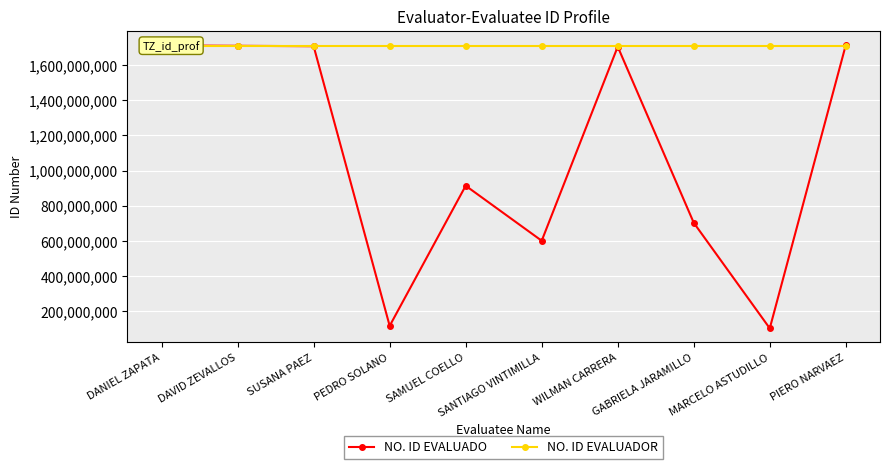

Between which two adjacent categories do NO. ID EVALUADO and NO. ID EVALUADOR first intersect?

DANIEL ZAPATA and DAVID ZEVALLOS